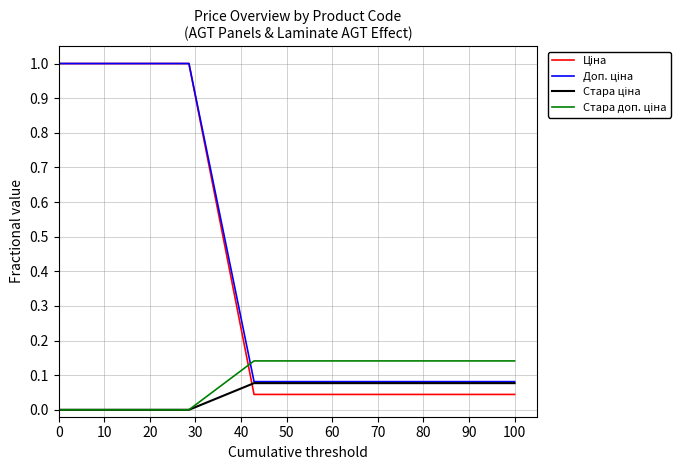

How many lines are shown in the chart?

4